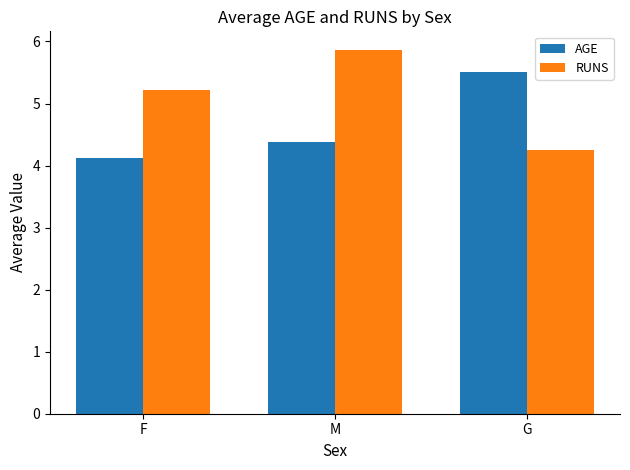

At which label does RUNS first exceed 5?

F